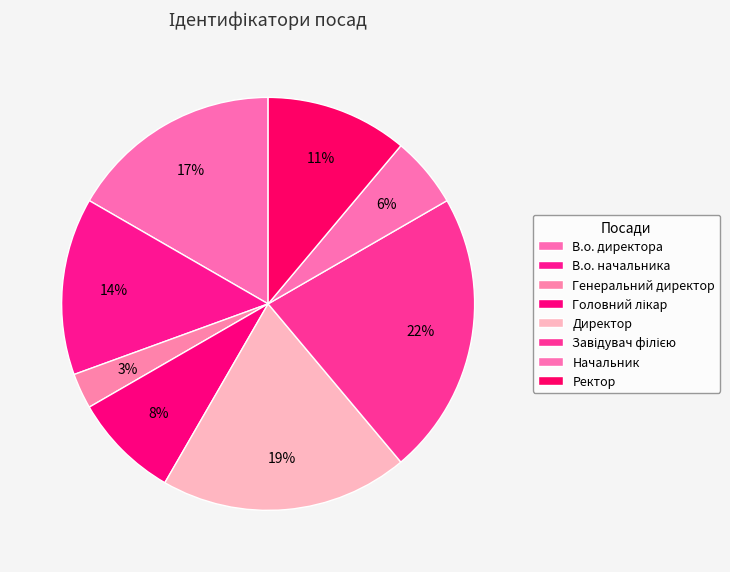

Count the number of slices in the pie.

8